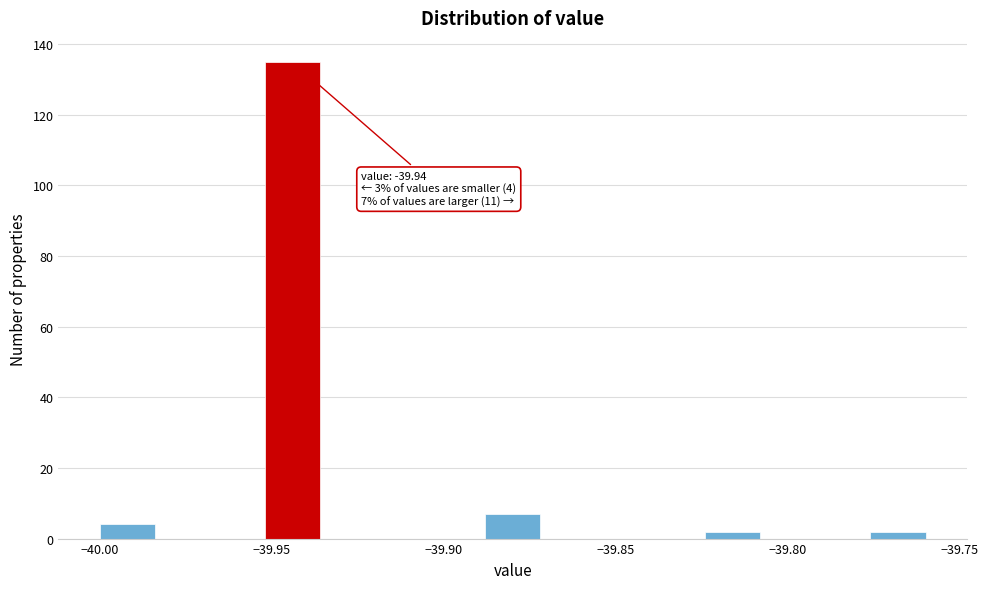

Read against the x-axis, roughly where is the centre of the tallest bar?

-39.945